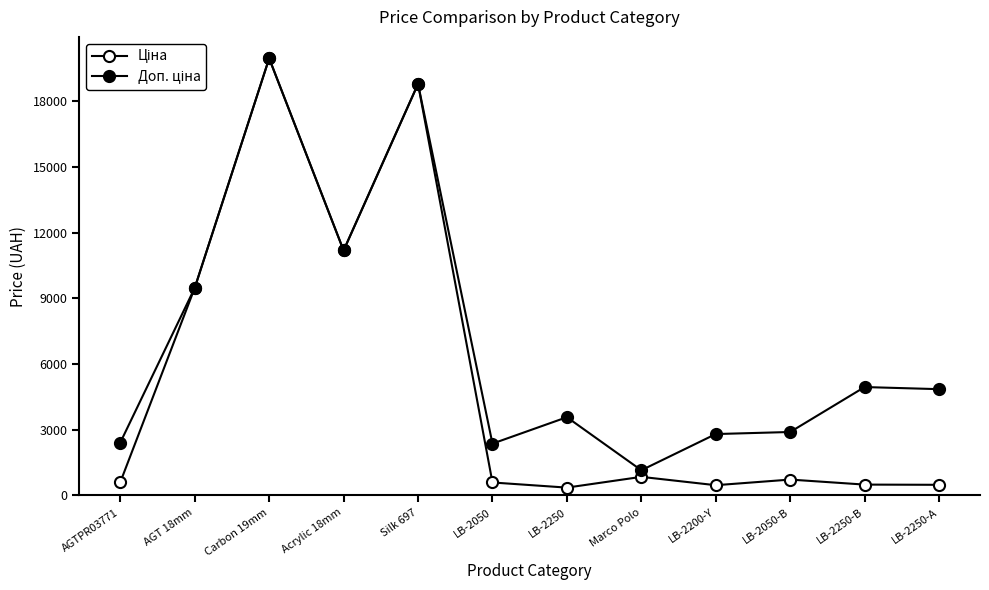

What is the average value of the Ціна series?

5333.5